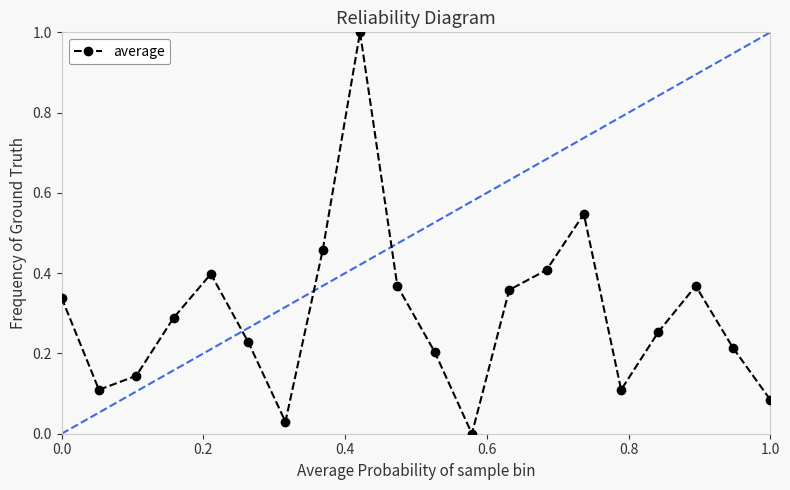

What is the greatest value displayed?

1.0